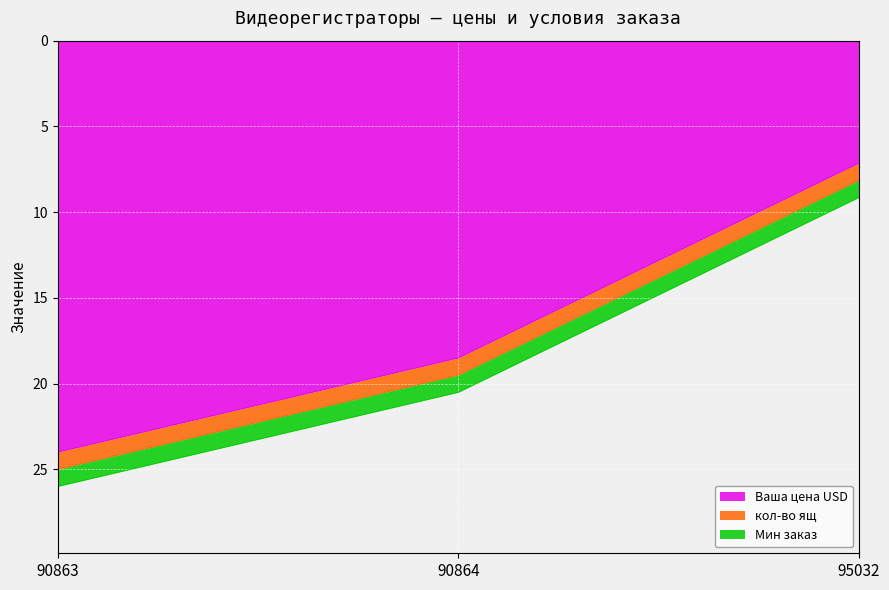

Which series has the largest total across all categories?

Ваша цена USD